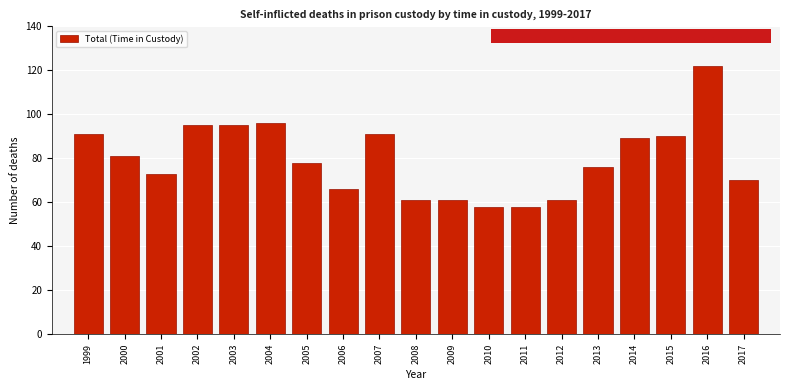

Reading right to left, list all the values displayed in this chart.

70	122	90	89	76	61	58	58	61	61	91	66	78	96	95	95	73	81	91